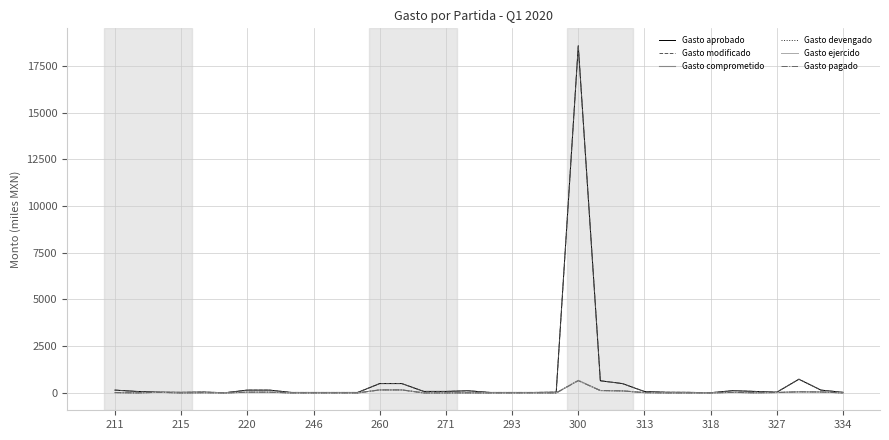

Rank the series by their maximum value, from lowest to highest.

Gasto pagado, Gasto comprometido, Gasto devengado, Gasto ejercido, Gasto aprobado, Gasto modificado